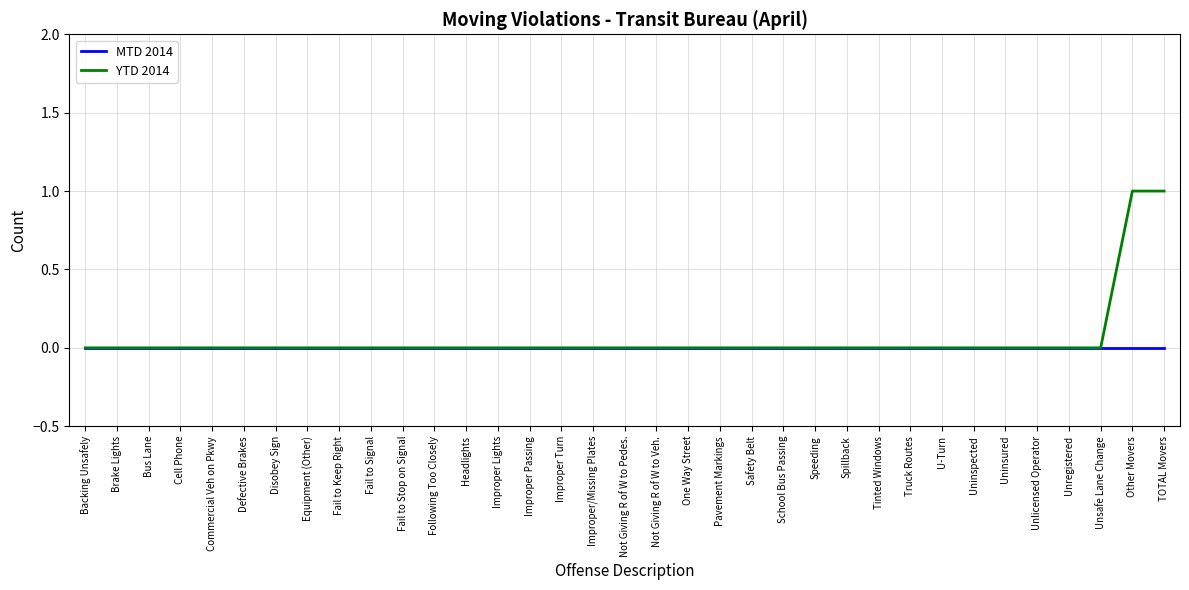

What position from the right is Disobey Sign?

29